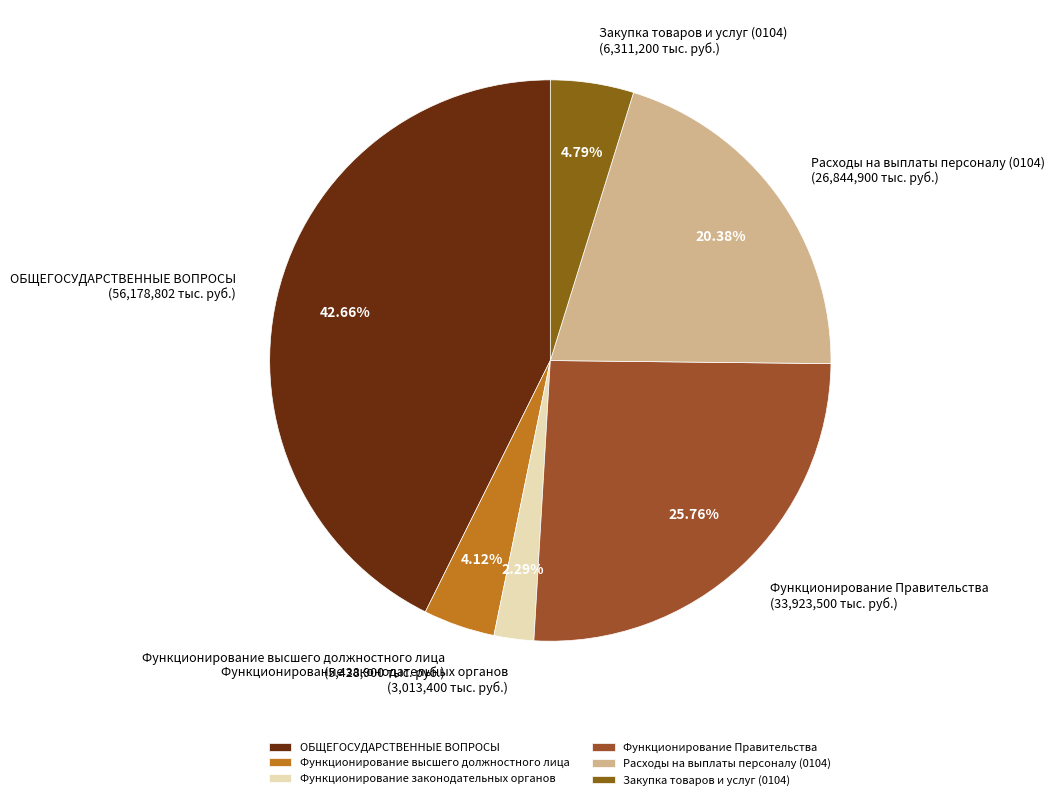

Count the number of slices in the pie.

6